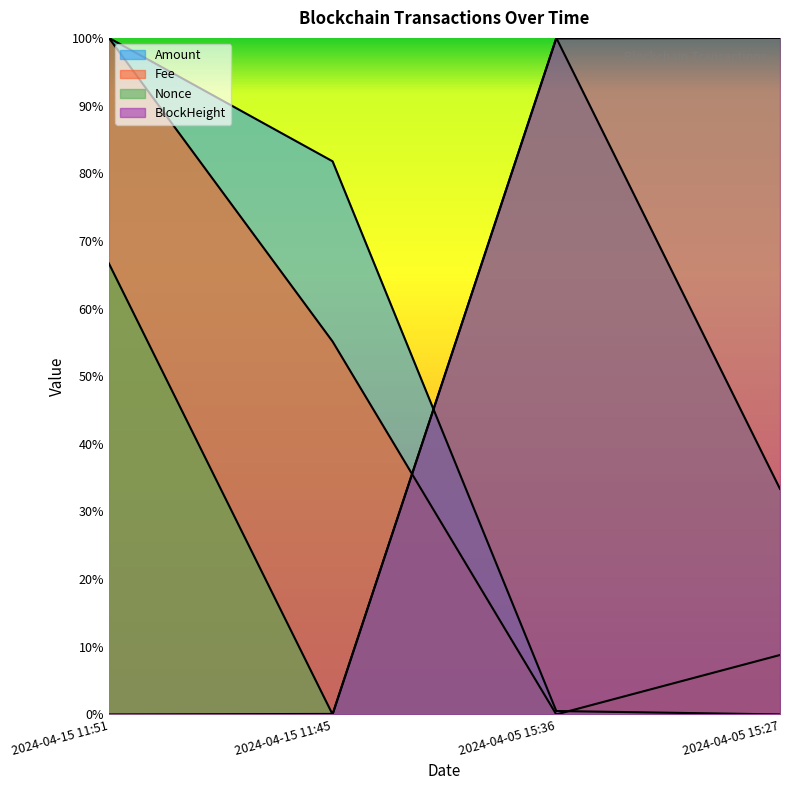

How many data points does each series have?

4